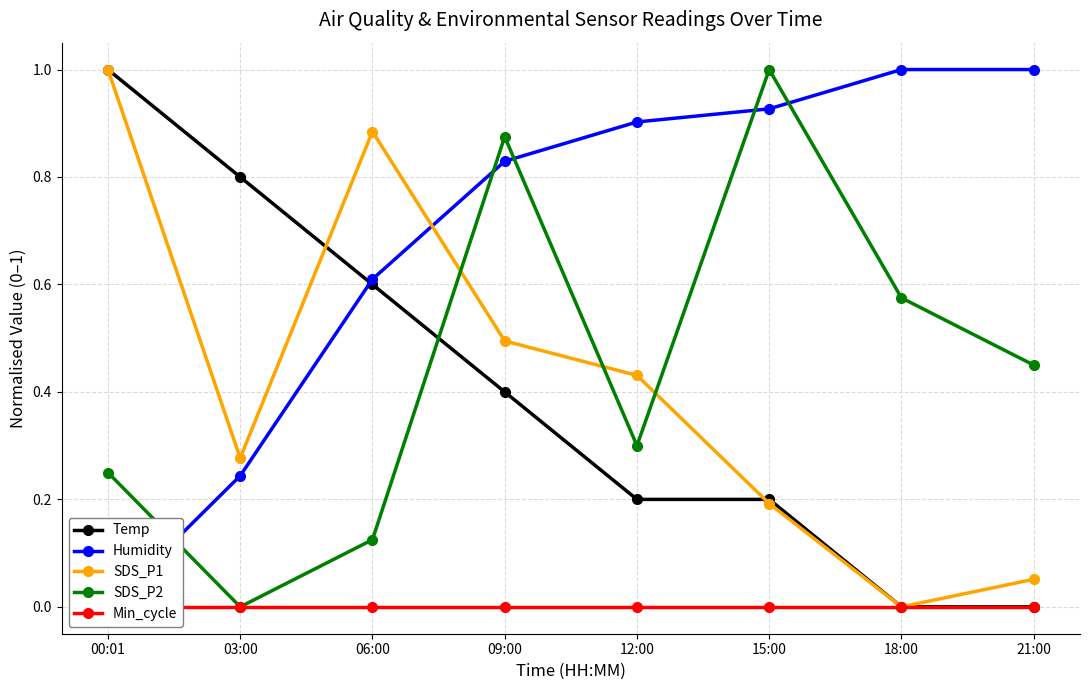

What is the difference between the maximum and minimum values in the Humidity series?

1.0